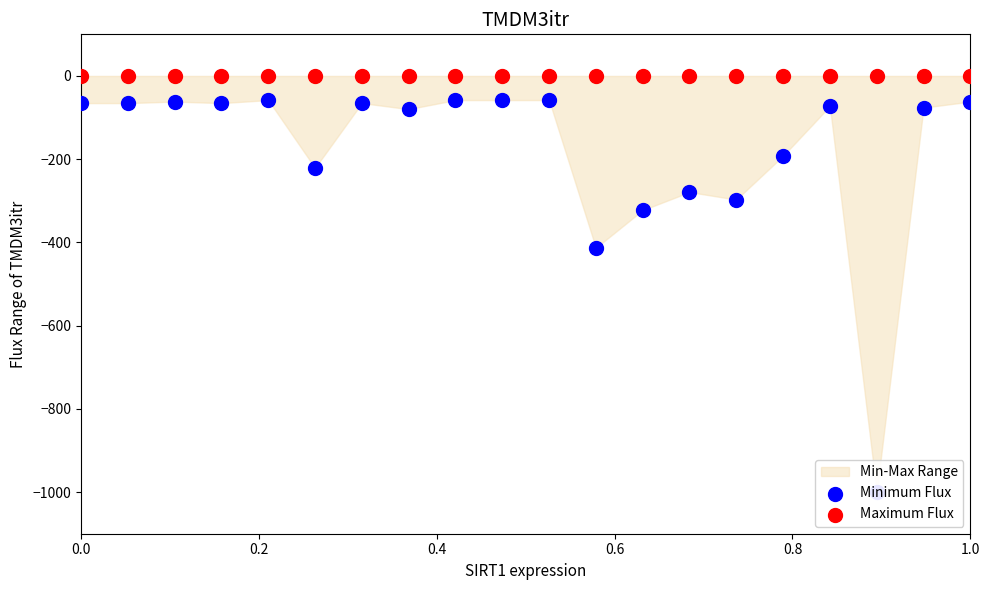

At how many categories does at least one series exceed -647?

20